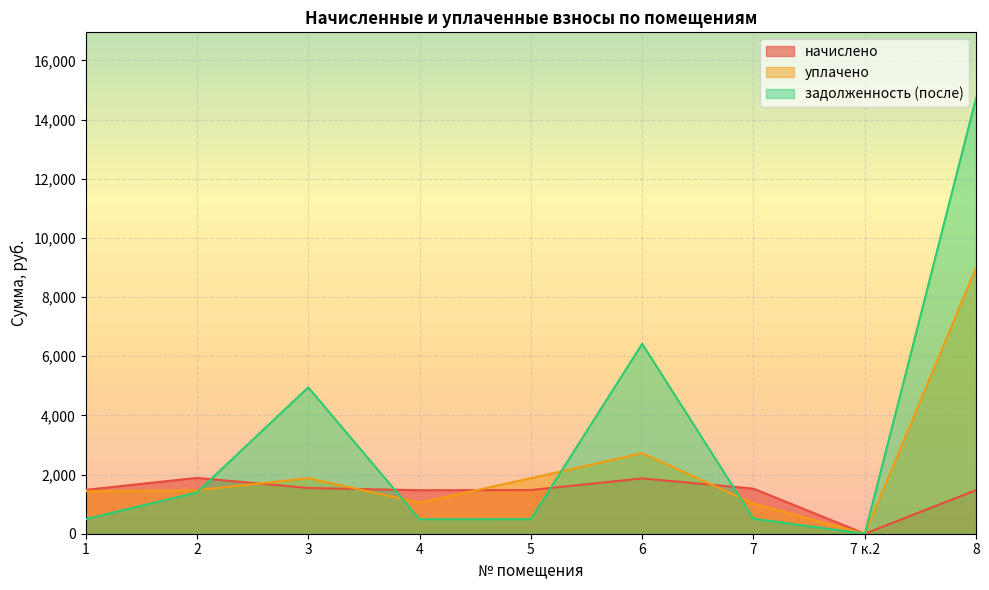

What is the spread (max minus min) of values at 1?

989.1